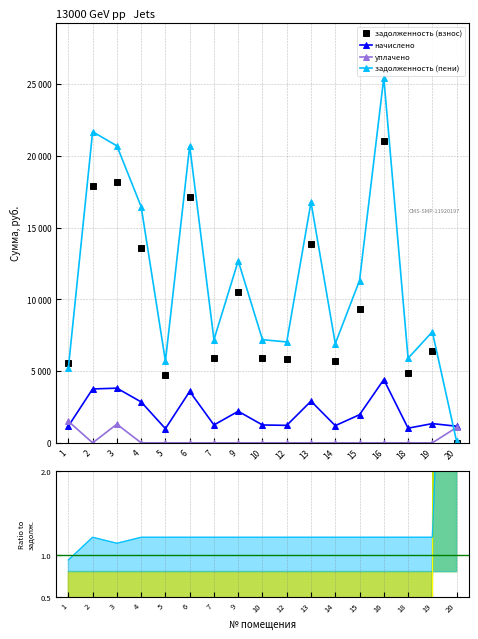

What is the total value across all series at 18?

11786.4